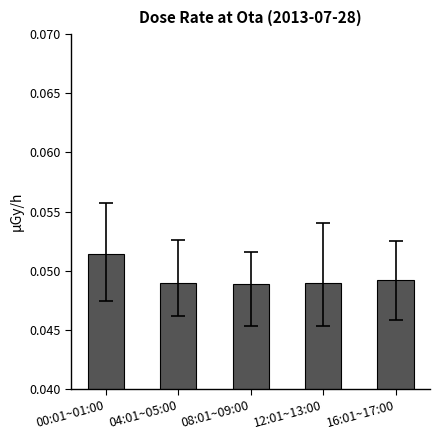

What position from the left is 08:01~09:00?

3